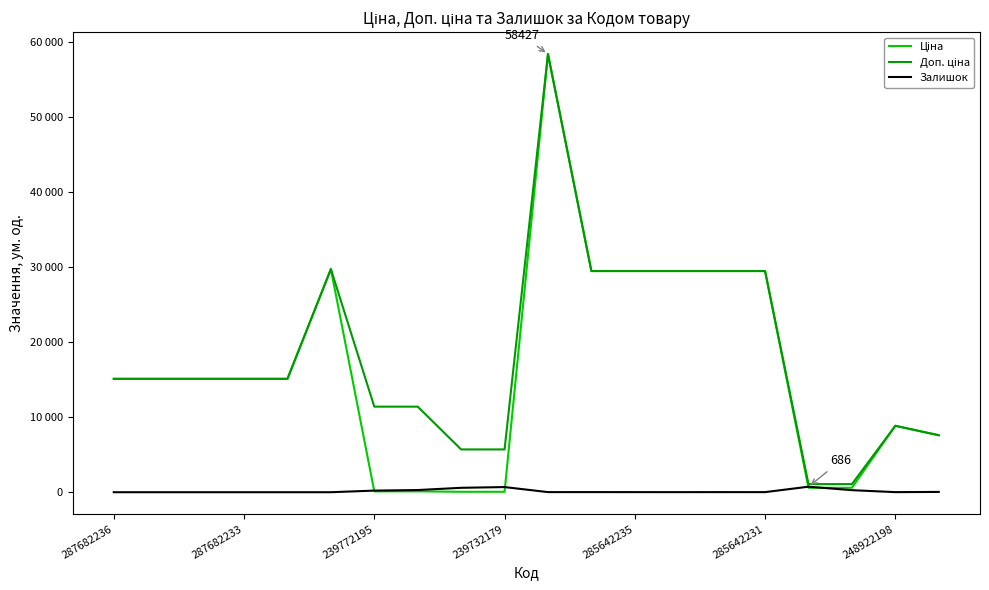

What is the value of the Доп. ціна point at the 7th from the left?

11410.0